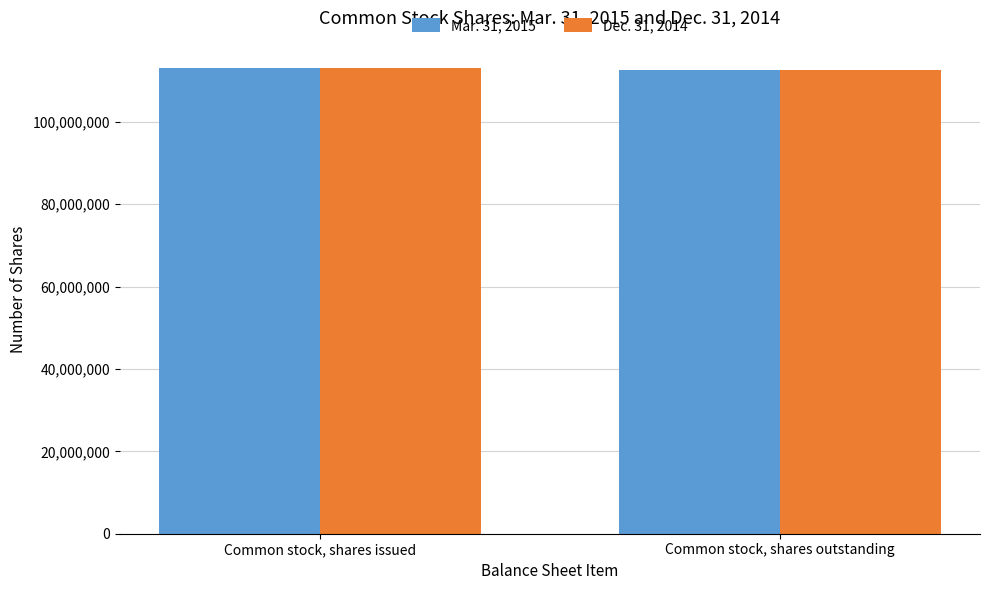

Reading left to right, transcribe all the data shown in this chart.

Mar. 31, 2015: 113057295	112542217
Dec. 31, 2014: 113057295	112542217